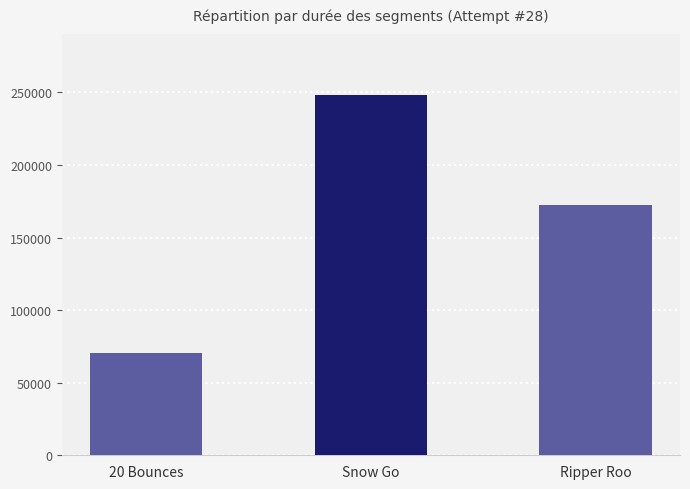

What is the sum of all values?

491521